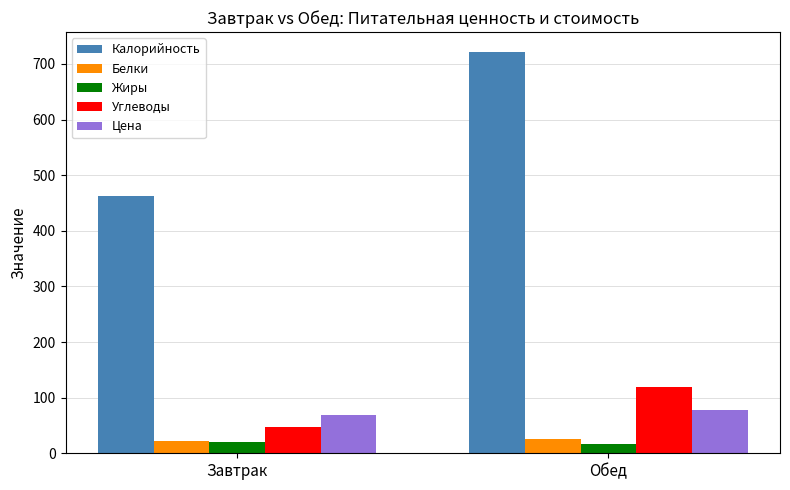

What position from the left is Обед?

2